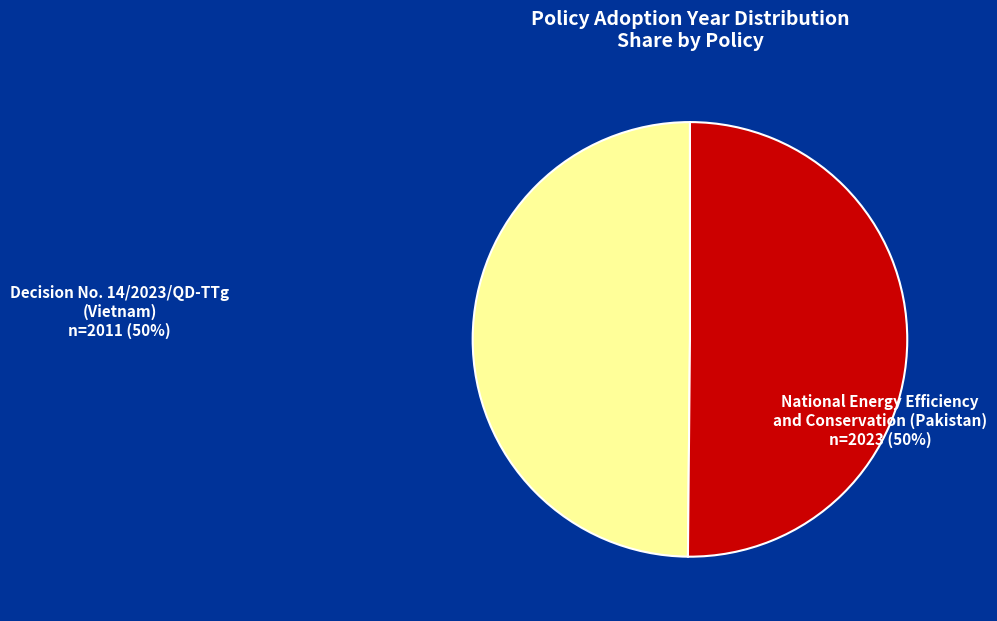

True or false: National Energy Efficiency and Conservation (Pakistan) accounts for 50% of the total.

True